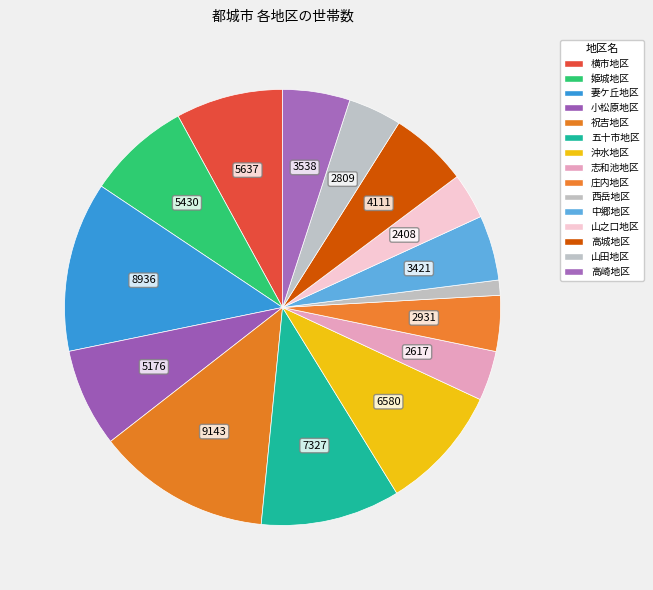

Which slice is the smallest?

西岳地区